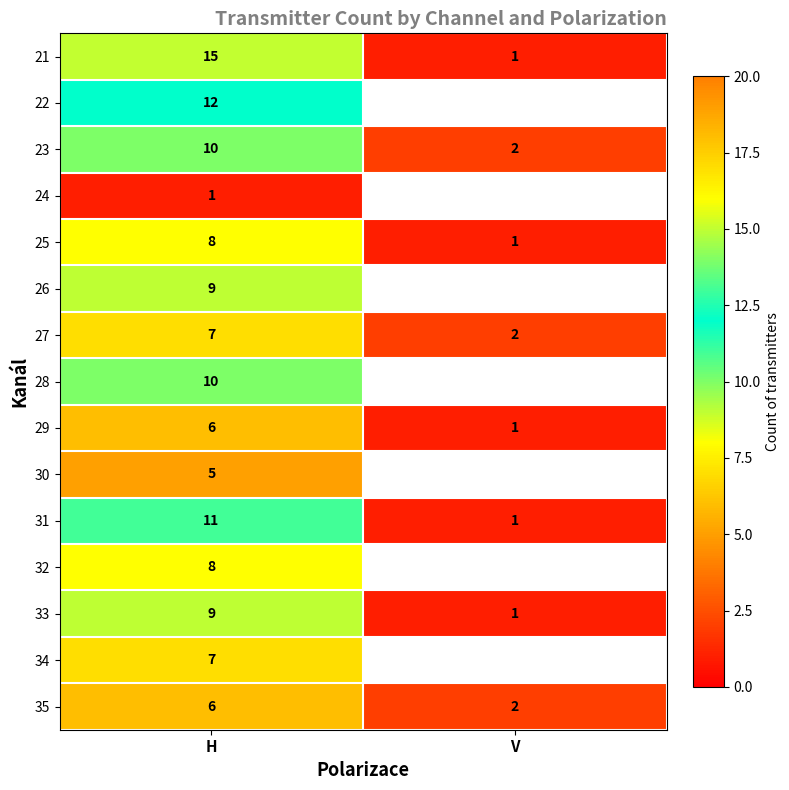

What value does the 29 series have at H?

6